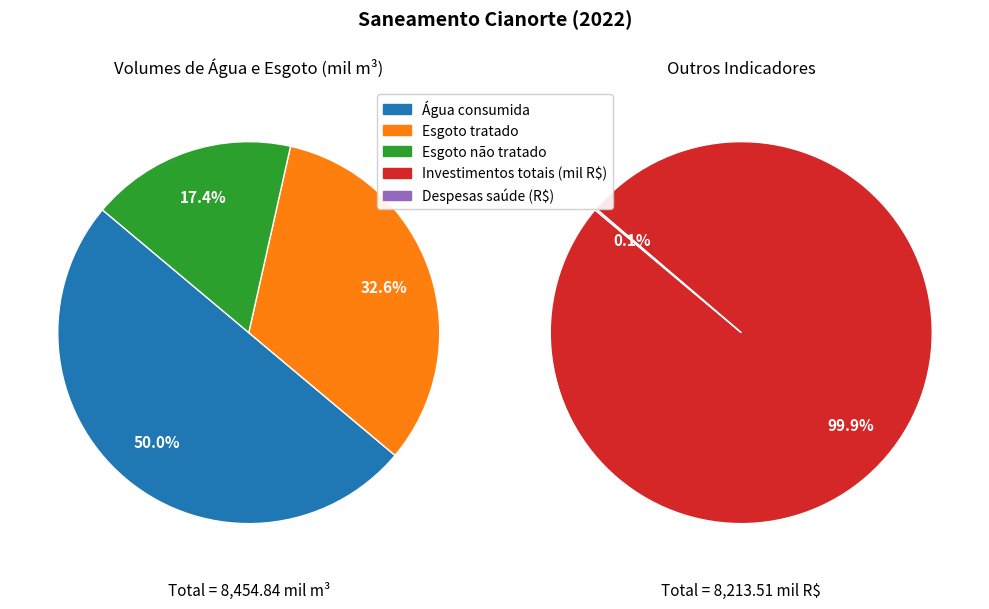

Which category has the biggest portion of the pie?

Investimentos totais (mil R$)